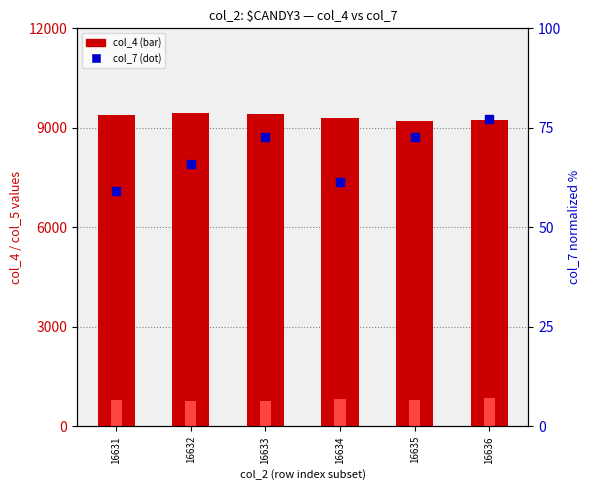

Which series reaches the maximum Y coordinate?

col_4